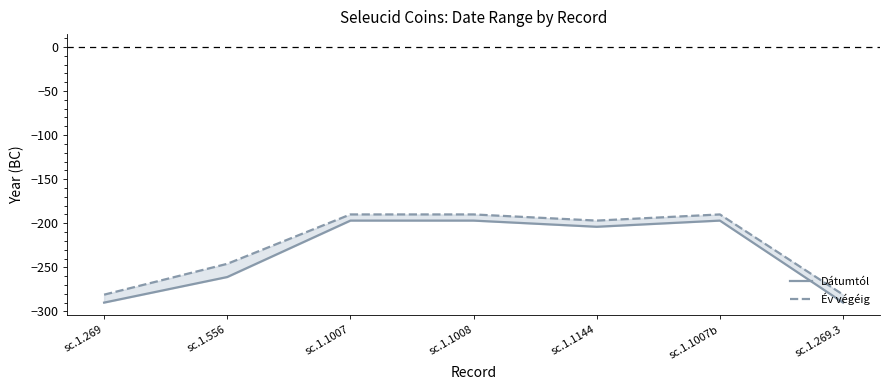

Is it true that Dátumtól equals -341 at sc.1.1008?

False